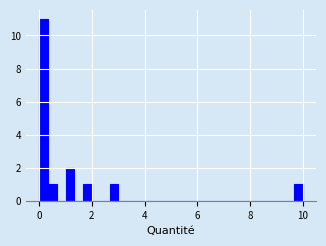

Around what value on the x-axis is the tallest bar? Give the approximate position of its centre, as read against the axis.

0.2